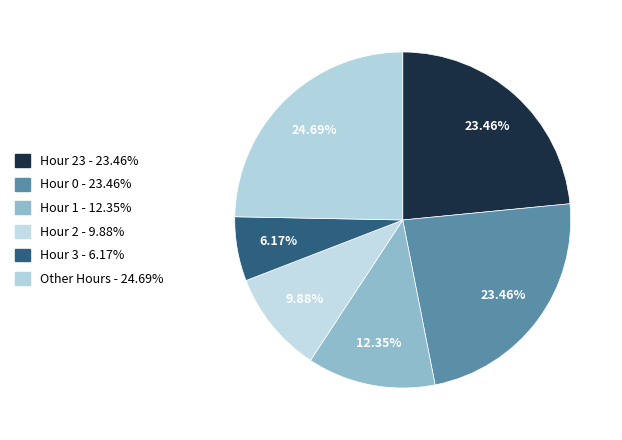

How many segments does this pie chart have?

6